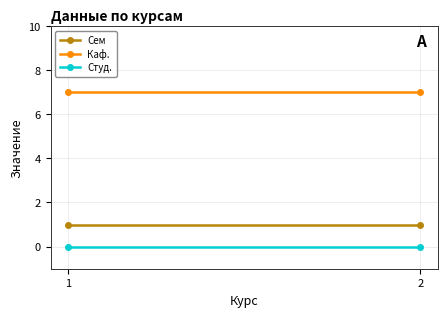

What is the sum of all Каф. values?

14